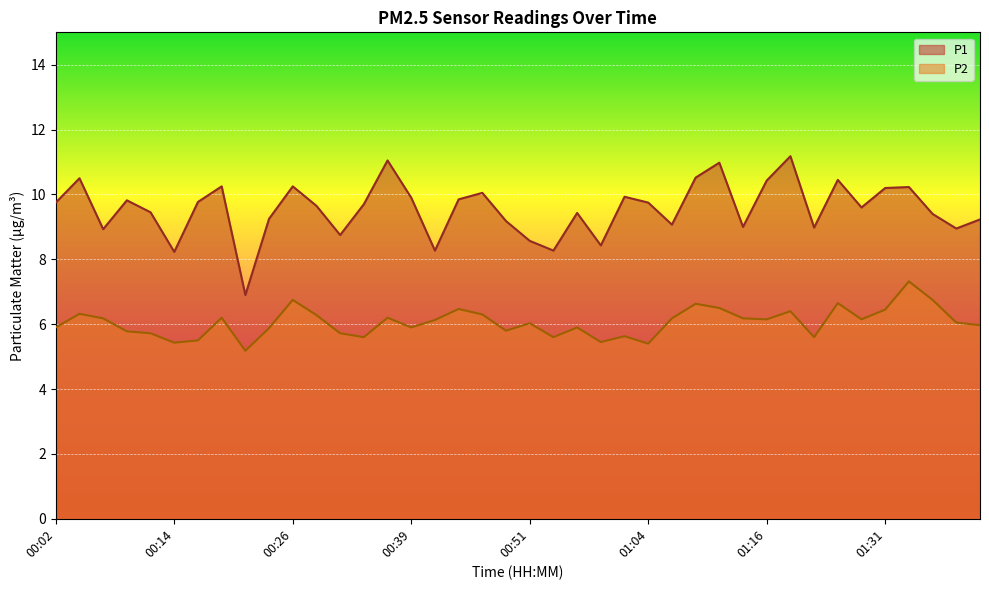

Where is the first local minimum for P2?

00:14